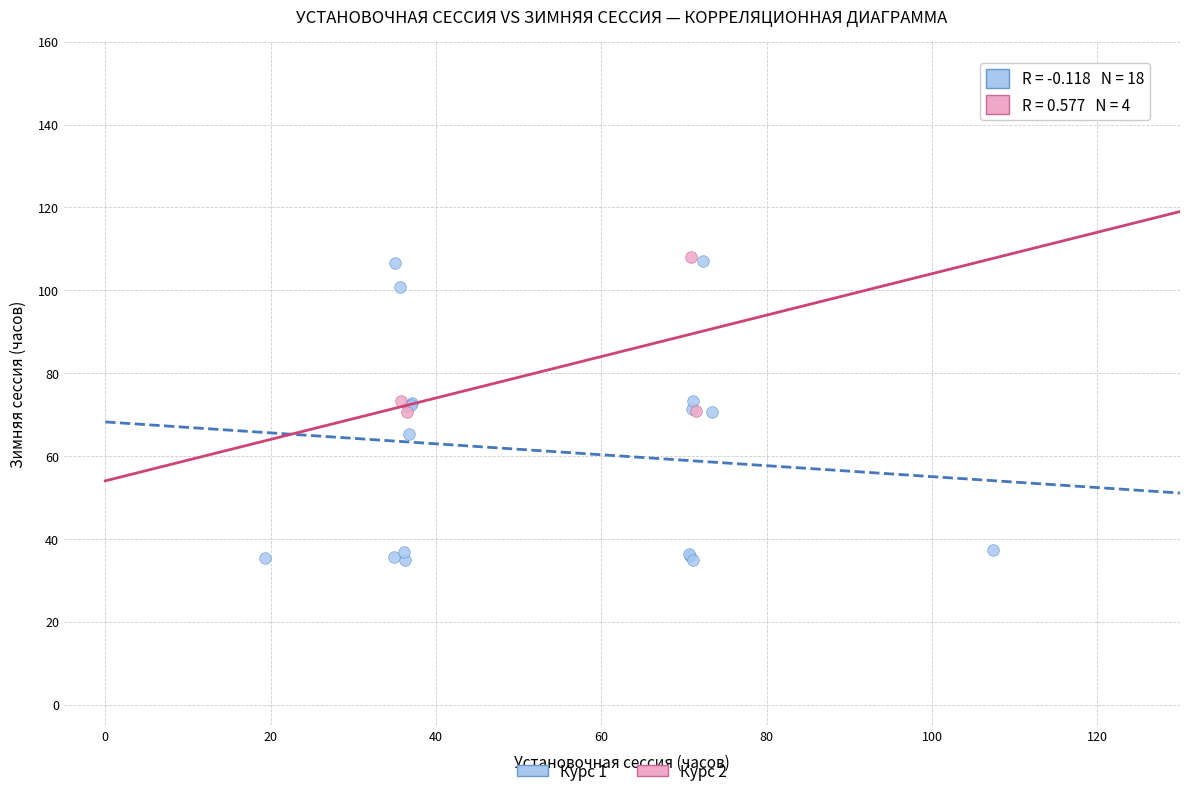

Which series reaches the minimum Y coordinate?

Курс 1